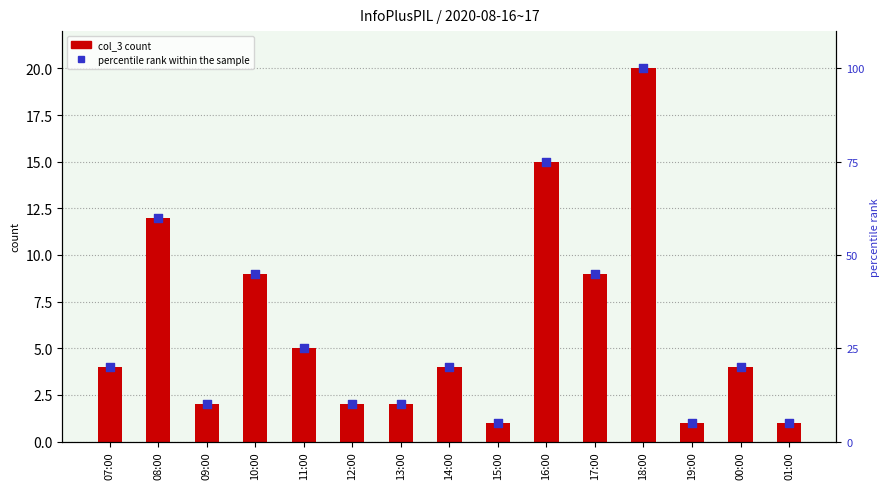

Which series contains the highest Y value?

percentile rank within the sample